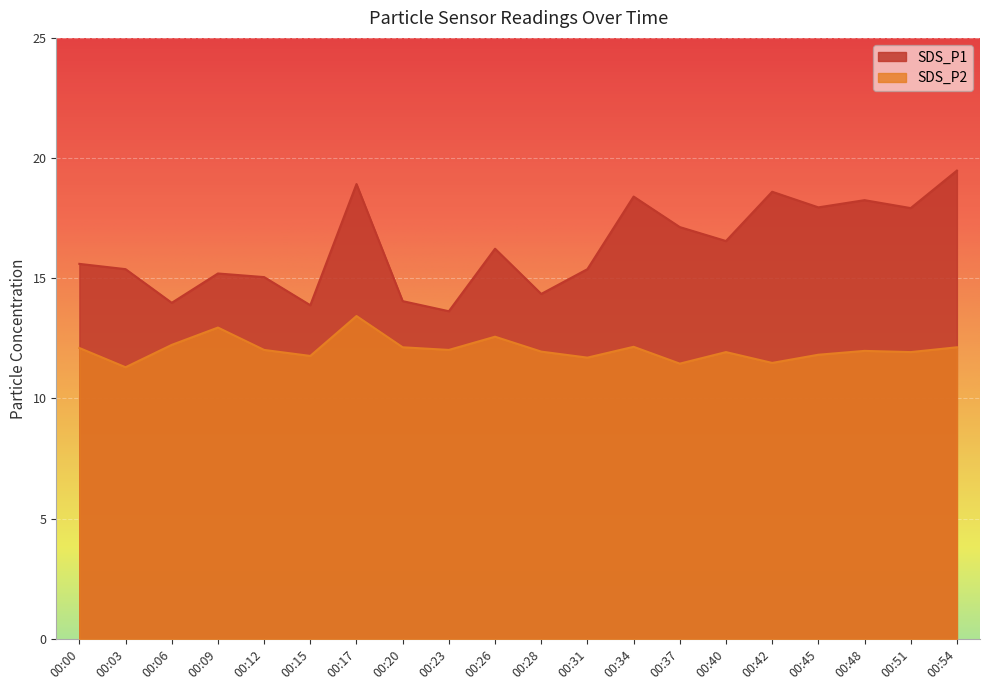

True or false: SDS_P1 and SDS_P2 intersect in this chart.

False